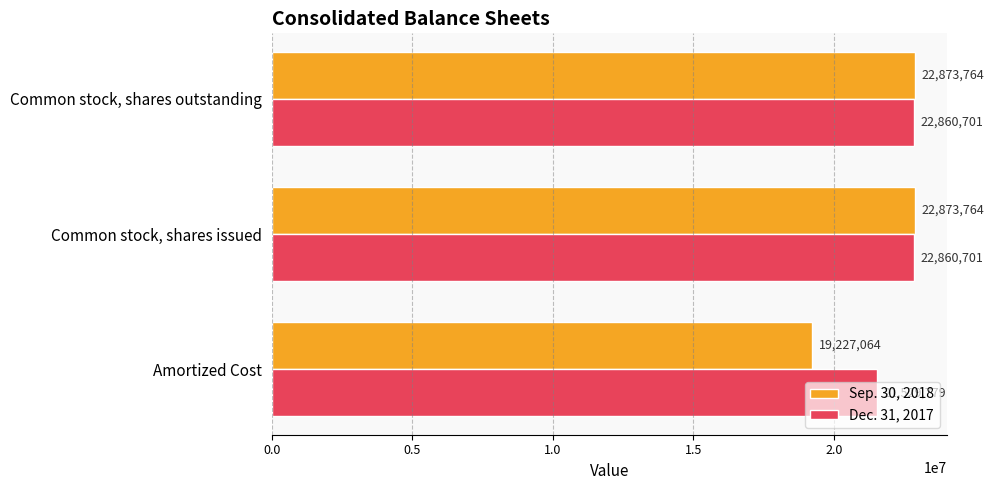

Is the value of Dec. 31, 2017 at Common stock, shares outstanding greater than the value of Sep. 30, 2018 at Amortized Cost?

Yes